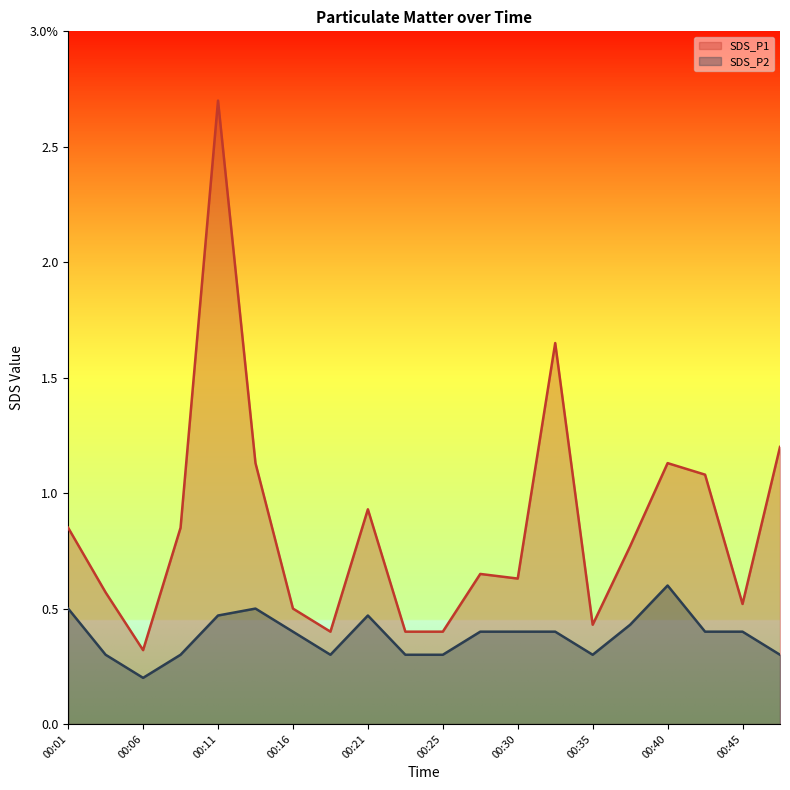

List the labels in order of SDS_P2 value, smallest first.

00:06, 00:04, 00:08, 00:18, 00:23, 00:25, 00:35, 00:47, 00:16, 00:28, 00:30, 00:33, 00:42, 00:45, 00:38, 00:11, 00:21, 00:01, 00:13, 00:40